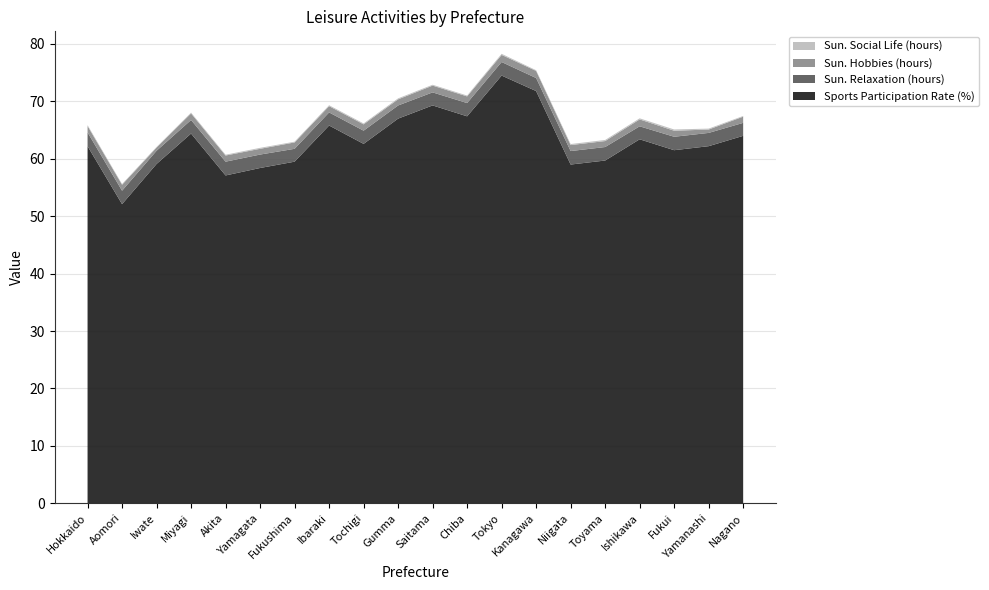

Reading left to right, extract all data points from this chart.

Sports Participation Rate (%): Hokkaido=62.2	Aomori=52.1	Iwate=59.1	Miyagi=64.4	Akita=57.1	Yamagata=58.4	Fukushima=59.5	Ibaraki=65.8	Tochigi=62.6	Gumma=67.0	Saitama=69.3	Chiba=67.4	Tokyo=74.5	Kanagawa=71.8	Niigata=59.0	Toyama=59.7	Ishikawa=63.4	Fukui=61.5	Yamanashi=62.2	Nagano=64.0
Sun. Relaxation (hours): Hokkaido=2.4	Aomori=2.3	Iwate=2.3	Miyagi=2.4	Akita=2.4	Yamagata=2.3	Fukushima=2.2	Ibaraki=2.3	Tochigi=2.3	Gumma=2.3	Saitama=2.3	Chiba=2.3	Tokyo=2.4	Kanagawa=2.3	Niigata=2.4	Toyama=2.4	Ishikawa=2.3	Fukui=2.3	Yamanashi=2.3	Nagano=2.3
Sun. Hobbies (hours): Hokkaido=1.1	Aomori=1.0	Iwate=0.6	Miyagi=1.1	Akita=1.1	Yamagata=1.0	Fukushima=1.1	Ibaraki=1.1	Tochigi=1.1	Gumma=1.1	Saitama=1.2	Chiba=1.2	Tokyo=1.2	Kanagawa=1.2	Niigata=1.0	Toyama=1.0	Ishikawa=1.2	Fukui=1.1	Yamanashi=0.6	Nagano=1.1
Sun. Social Life (hours): Hokkaido=0.2	Aomori=0.1	Iwate=0.1	Miyagi=0.1	Akita=0.1	Yamagata=0.2	Fukushima=0.1	Ibaraki=0.2	Tochigi=0.2	Gumma=0.2	Saitama=0.1	Chiba=0.1	Tokyo=0.2	Kanagawa=0.1	Niigata=0.2	Toyama=0.2	Ishikawa=0.2	Fukui=0.2	Yamanashi=0.2	Nagano=0.1